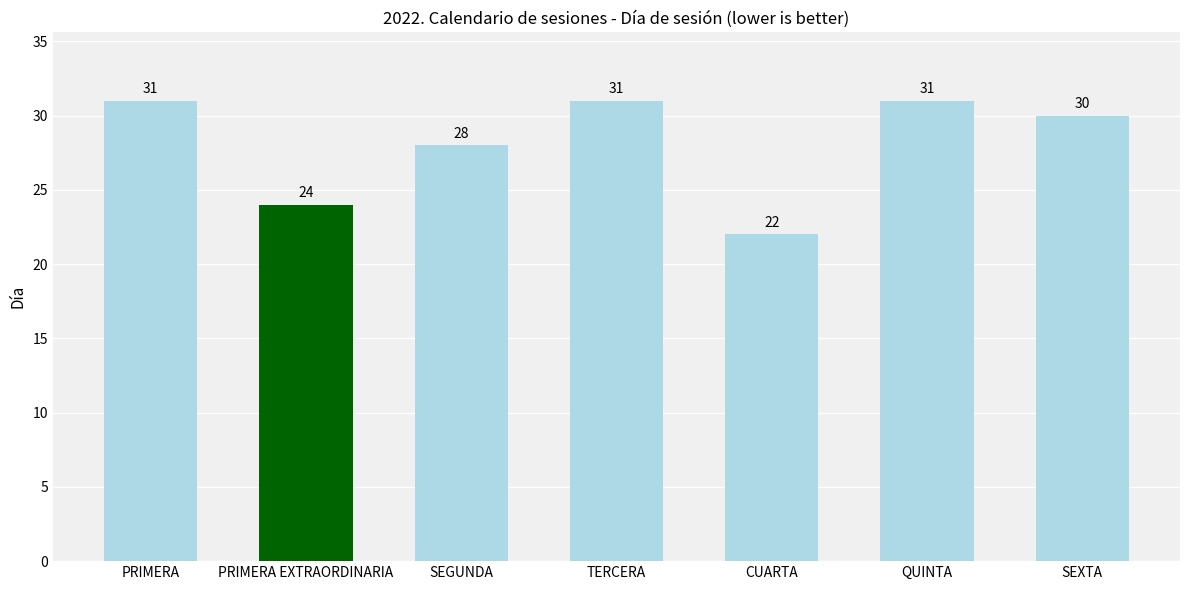

What is the minimum value shown in the chart?

22